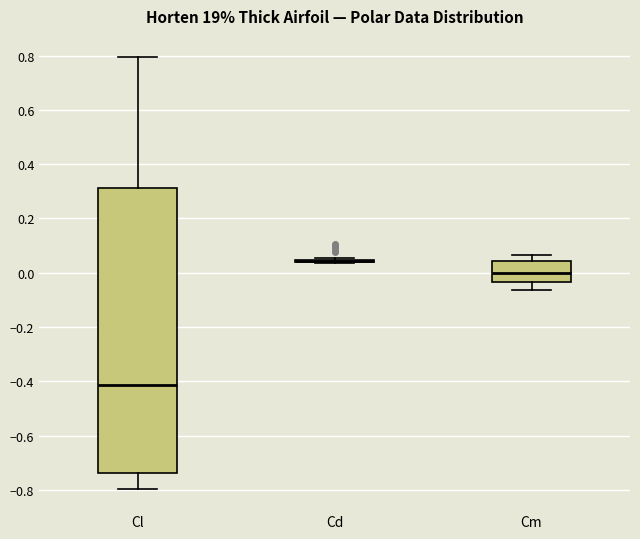

Reading left to right, transcribe this box plot: for each box, give where its median line is, the range the box spans, and where its two whiskers end, as read against the y-axis. The values are not printed on the chart, so give them approximately, as read against the axis.

Cl: median -0.42, box -0.74 to 0.32, whiskers -0.80 to 0.80
Cd: box collapsed to a line at 0.04, whiskers 0.04 to 0.06
Cm: median 0.00, box -0.04 to 0.04, whiskers -0.06 to 0.06